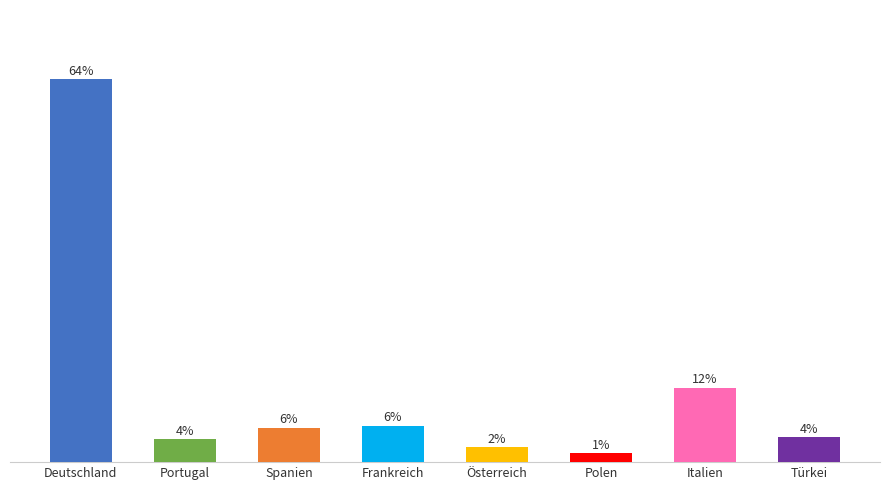

Which has a higher value, Türkei or Polen?

Türkei